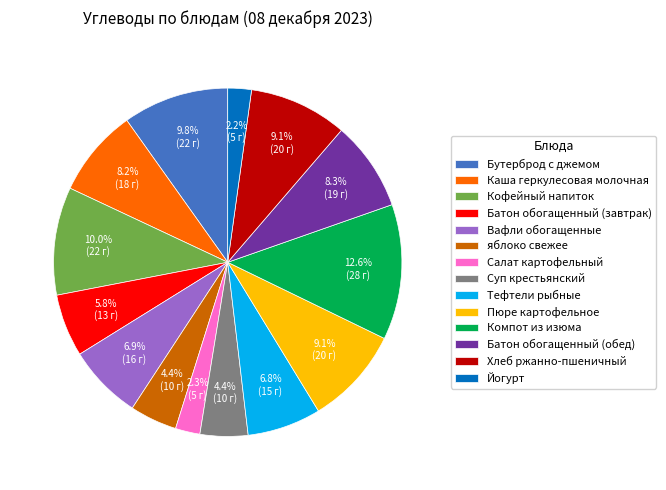

Approximately how many times larger is the value at яблоко свежее compared to Тефтели рыбные?

0.6